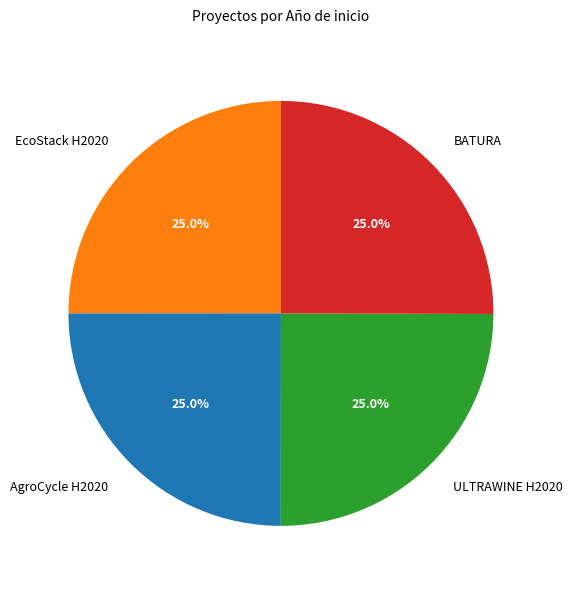

True or false: ULTRAWINE H2020 accounts for 10% of the total.

False